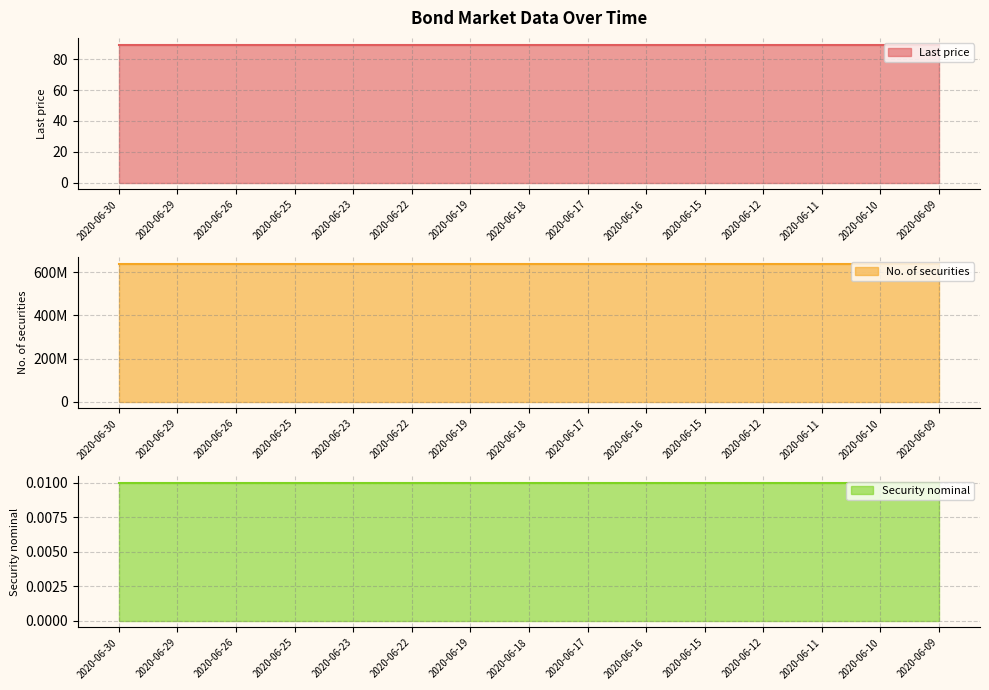

True or false: Last price and No. of securities intersect in this chart.

False